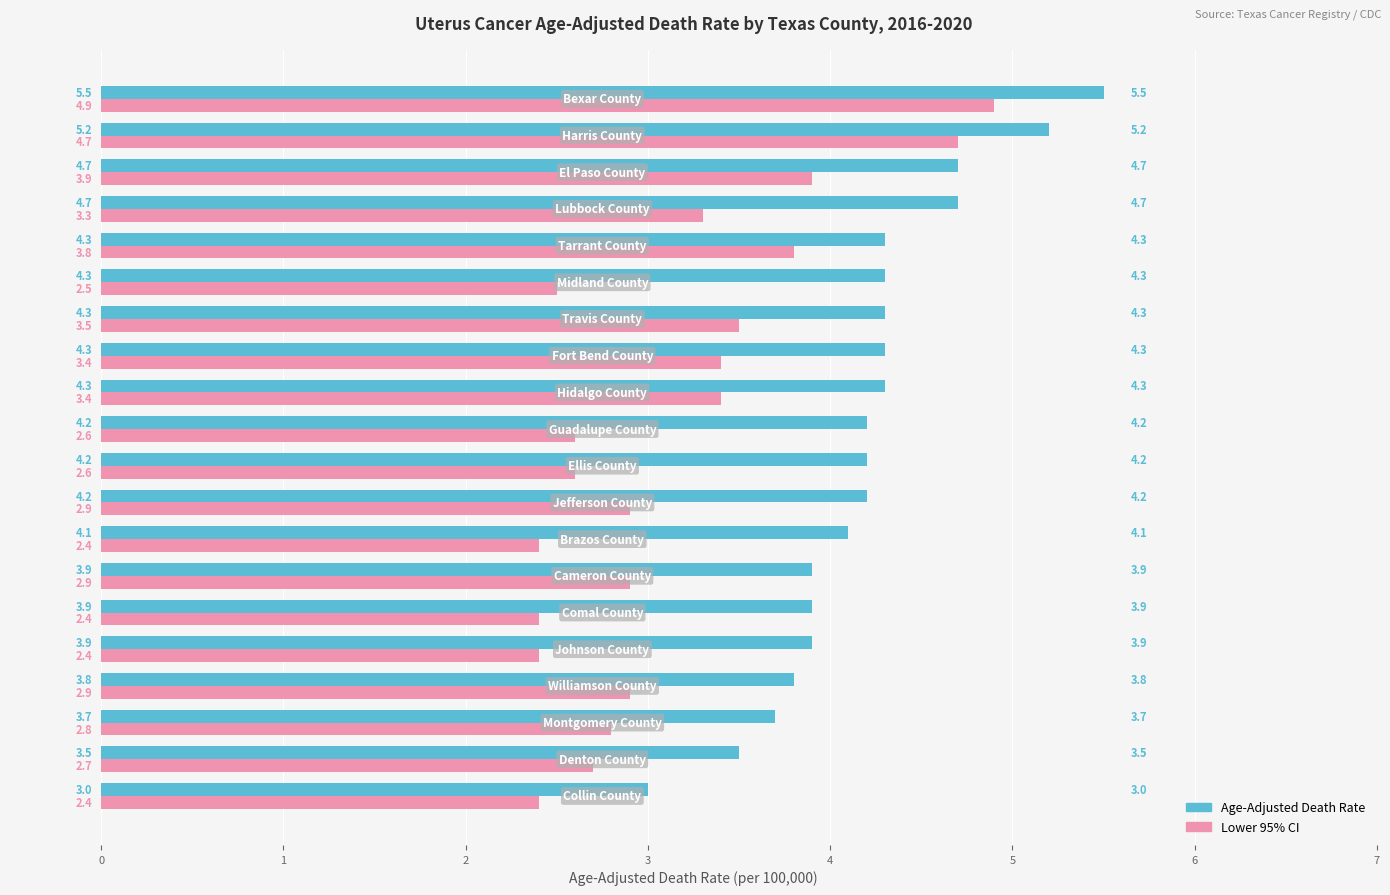

What are all the series names shown in the legend?

Age-Adjusted Death Rate, Lower 95% CI